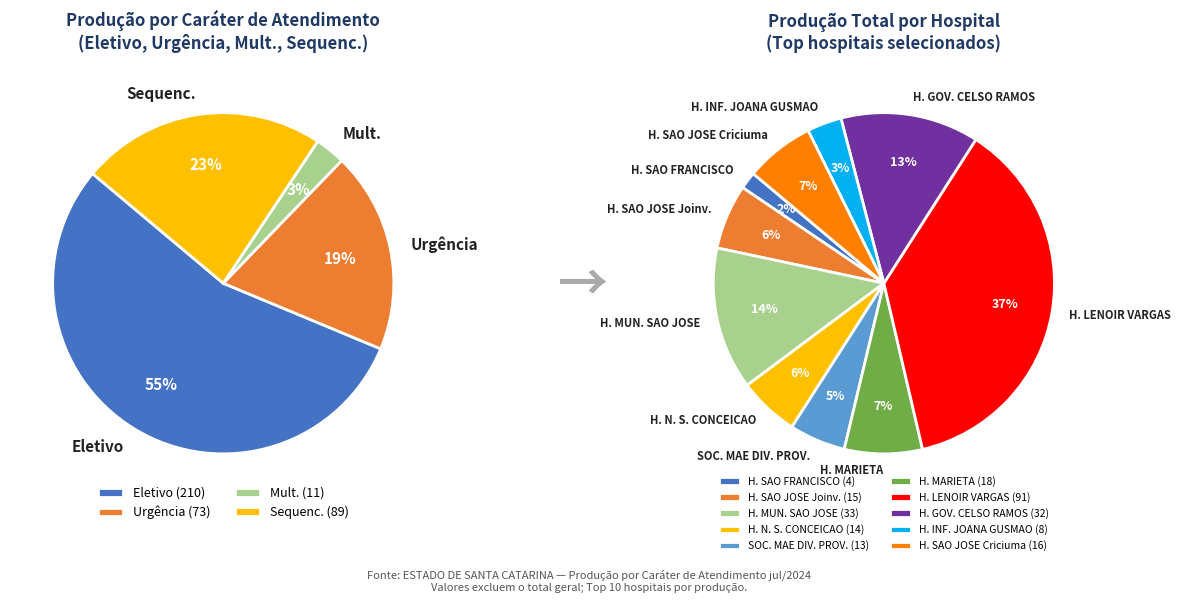

To the nearest percent, what percentage of the pie is Eletivo?

55%